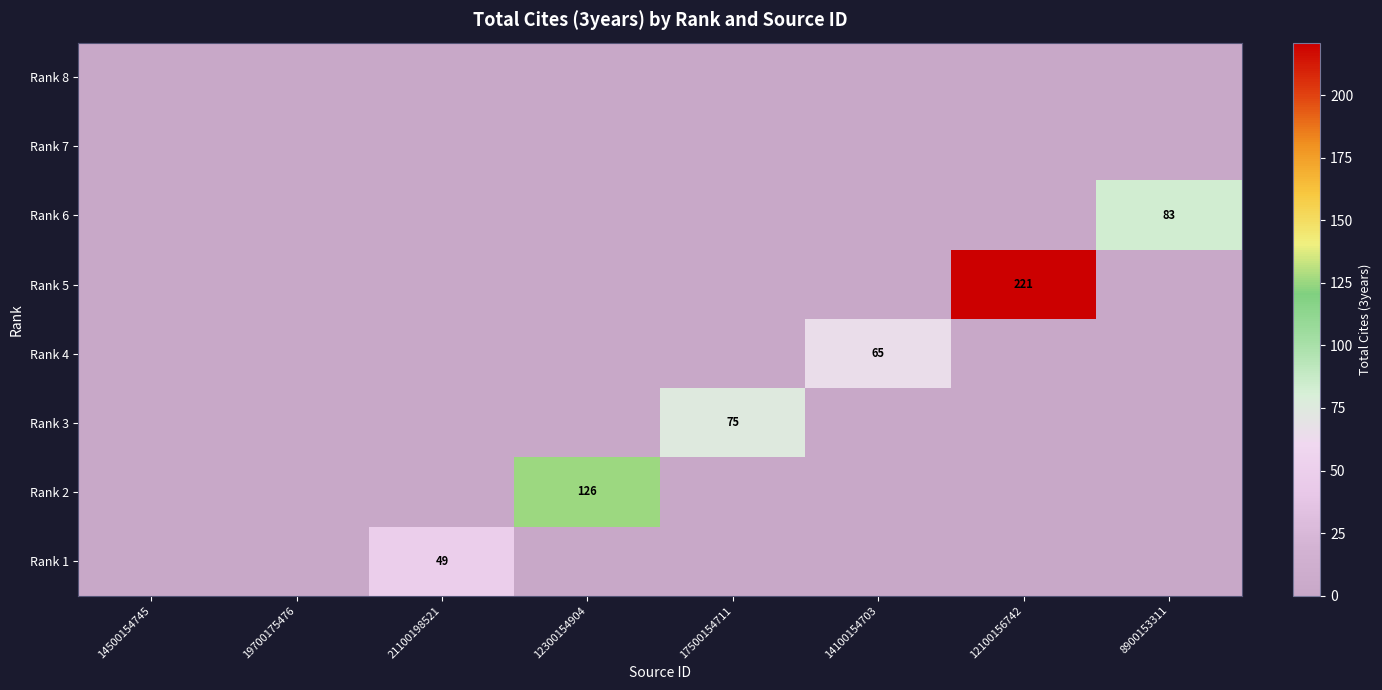

Where is Rank 7 nearest to the value 0?

14500154745